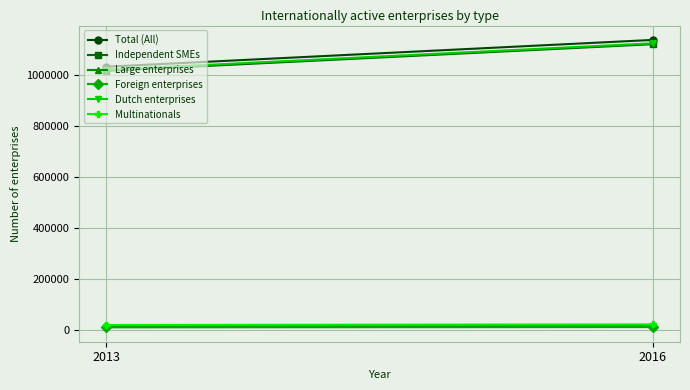

Is it true that Foreign enterprises equals 11970 at 2013?

True